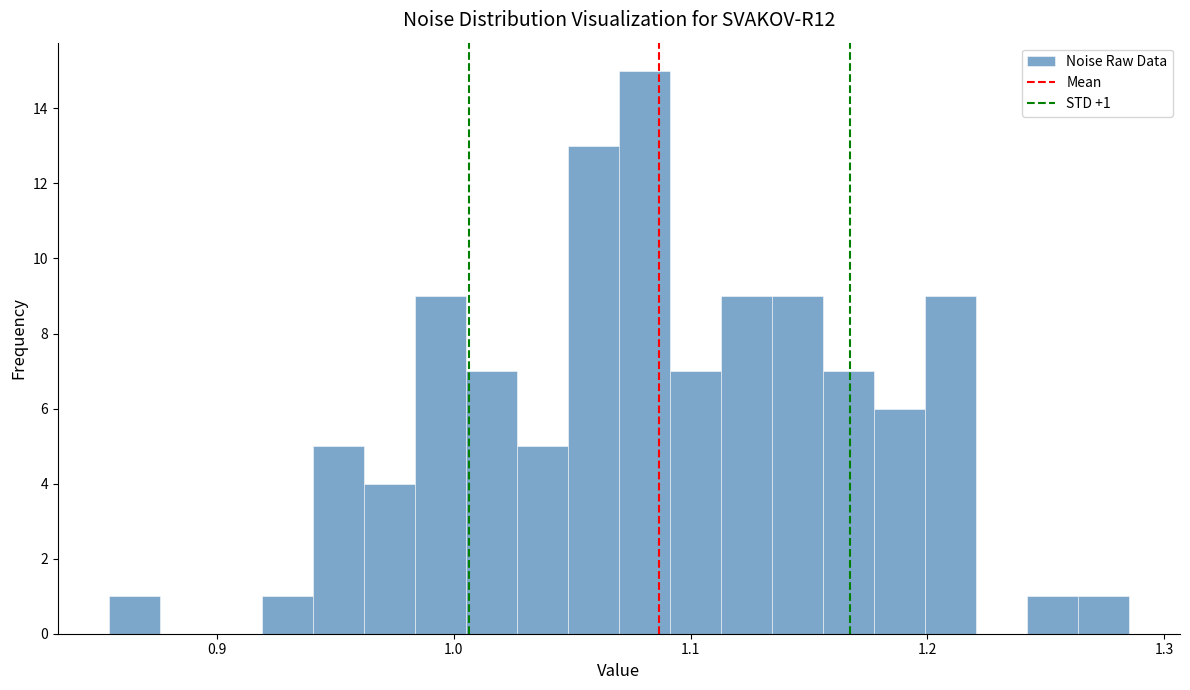

Read against the x-axis, roughly where is the centre of the tallest bar?

1.08